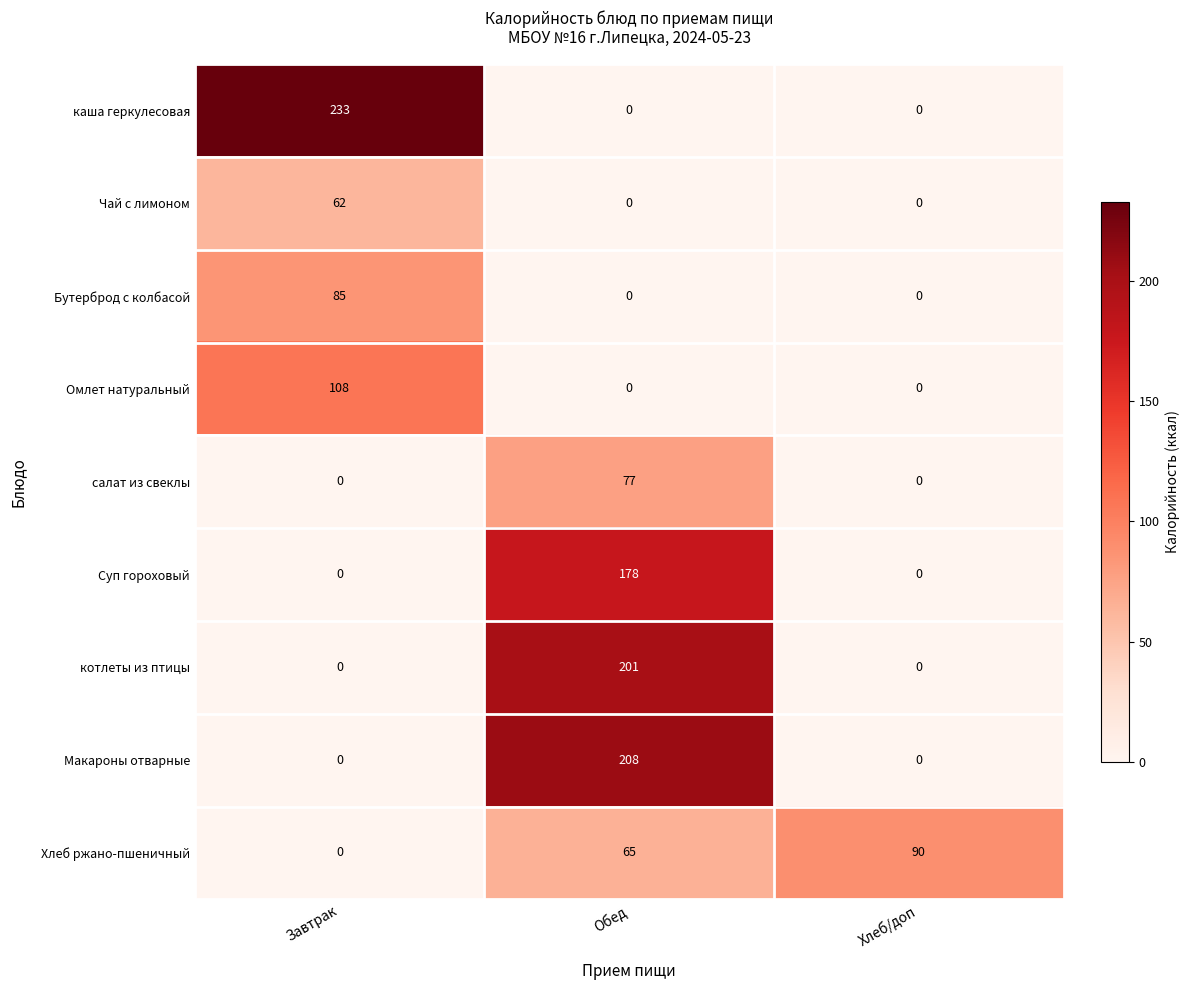

What is the difference between the maximum and second lowest values in the Омлет натуральный series?

108